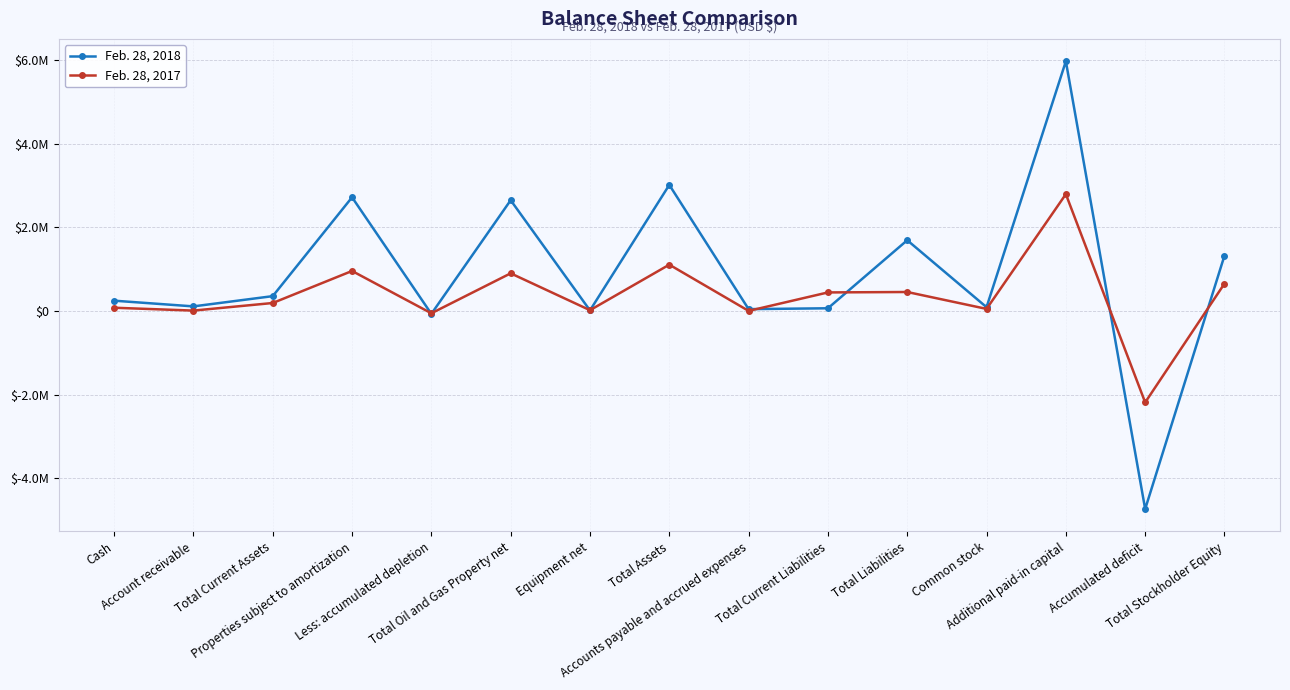

Reading left to right, extract all data points from this chart.

Feb. 28, 2018: Cash=244997	Account receivable=108644	Total Current Assets=353641	Properties subject to amortization=2716102	Less: accumulated depletion=-69760	Total Oil and Gas Property net=2646342	Equipment net=12646	Total Assets=3012629	Accounts payable and accrued expenses=43020	Total Current Liabilities=63432	Total Liabilities=1690089	Common stock=89443	Additional paid-in capital=5967483	Accumulated deficit=-4735386	Total Stockholder Equity=1322540
Feb. 28, 2017: Cash=76365	Account receivable=8170	Total Current Assets=189535	Properties subject to amortization=955316	Less: accumulated depletion=-56340	Total Oil and Gas Property net=898976	Equipment net=17546	Total Assets=1106057	Accounts payable and accrued expenses=1000	Total Current Liabilities=442428	Total Liabilities=452473	Common stock=48696	Additional paid-in capital=2791328	Accumulated deficit=-2186440	Total Stockholder Equity=653584